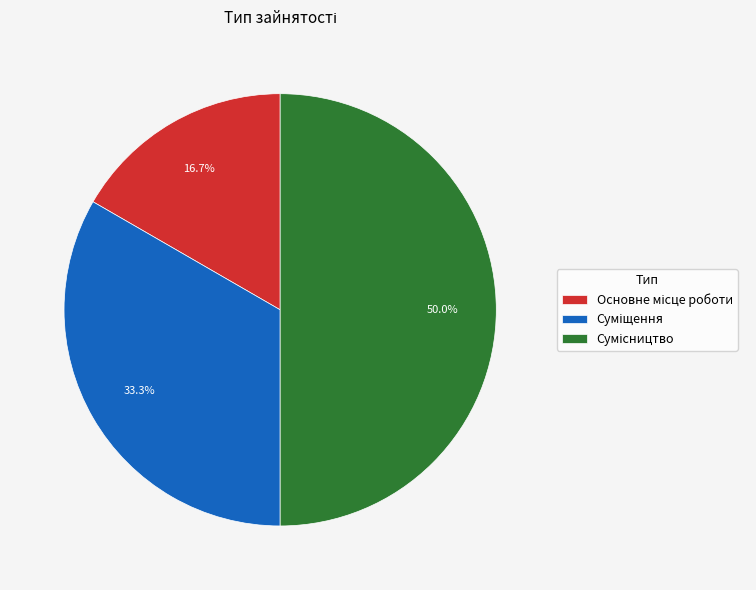

To the nearest percent, what is the average slice percentage?

33%